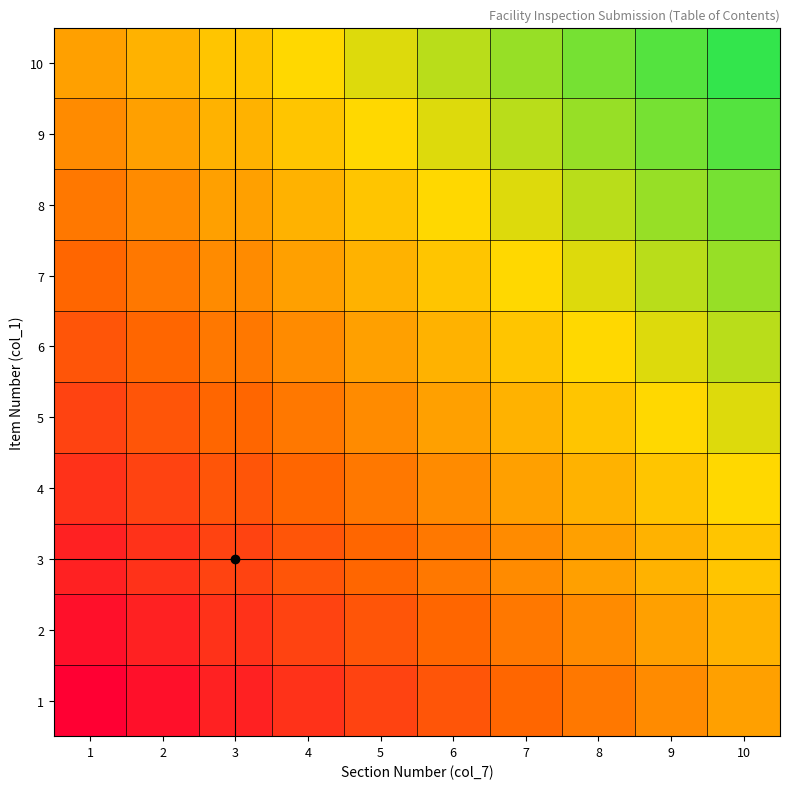

Reading left to right, extract all data points from this chart.

1: 1=1	2=2	3=3	4=4	5=5	6=6	7=7	8=8	9=9	10=10
2: 1=2	2=3	3=4	4=5	5=6	6=7	7=8	8=9	9=10	10=11
3: 1=3	2=4	3=5	4=6	5=7	6=8	7=9	8=10	9=11	10=12
4: 1=4	2=5	3=6	4=7	5=8	6=9	7=10	8=11	9=12	10=13
5: 1=5	2=6	3=7	4=8	5=9	6=10	7=11	8=12	9=13	10=14
6: 1=6	2=7	3=8	4=9	5=10	6=11	7=12	8=13	9=14	10=15
7: 1=7	2=8	3=9	4=10	5=11	6=12	7=13	8=14	9=15	10=16
8: 1=8	2=9	3=10	4=11	5=12	6=13	7=14	8=15	9=16	10=17
9: 1=9	2=10	3=11	4=12	5=13	6=14	7=15	8=16	9=17	10=18
10: 1=10	2=11	3=12	4=13	5=14	6=15	7=16	8=17	9=18	10=19